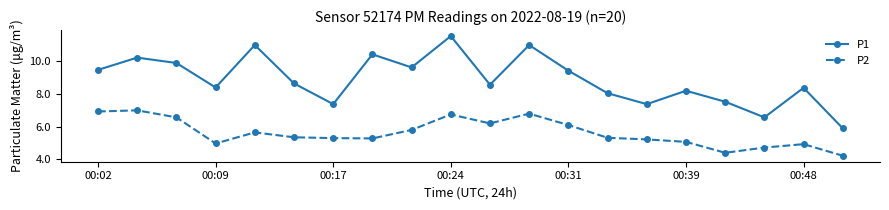

Rank the series by their maximum value, from highest to lowest.

P1, P2